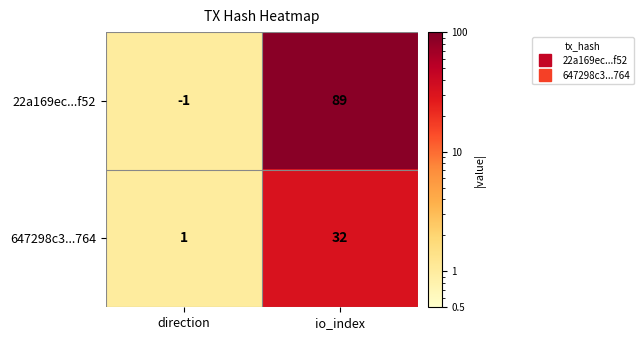

What is the highest value of the 647298c3...764 series?

32